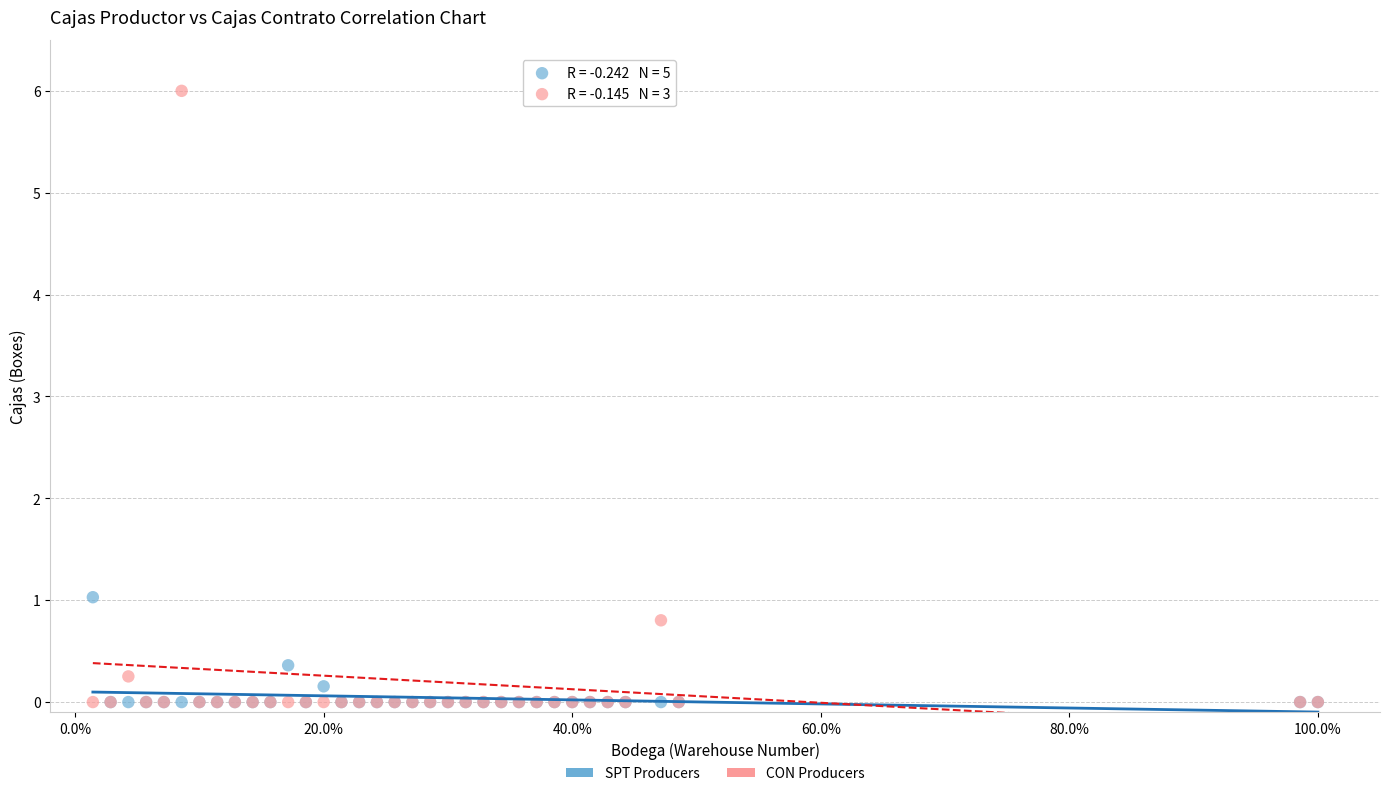

What are all the series names shown in the legend?

SPT Producers, CON Producers